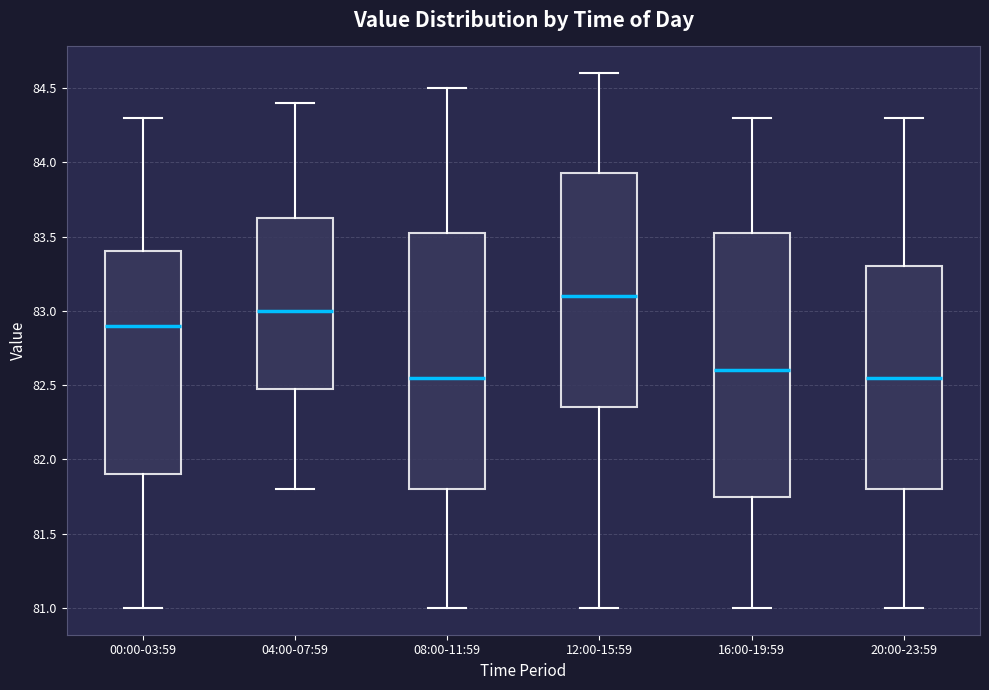

Which box's median line is the highest?

12:00-15:59